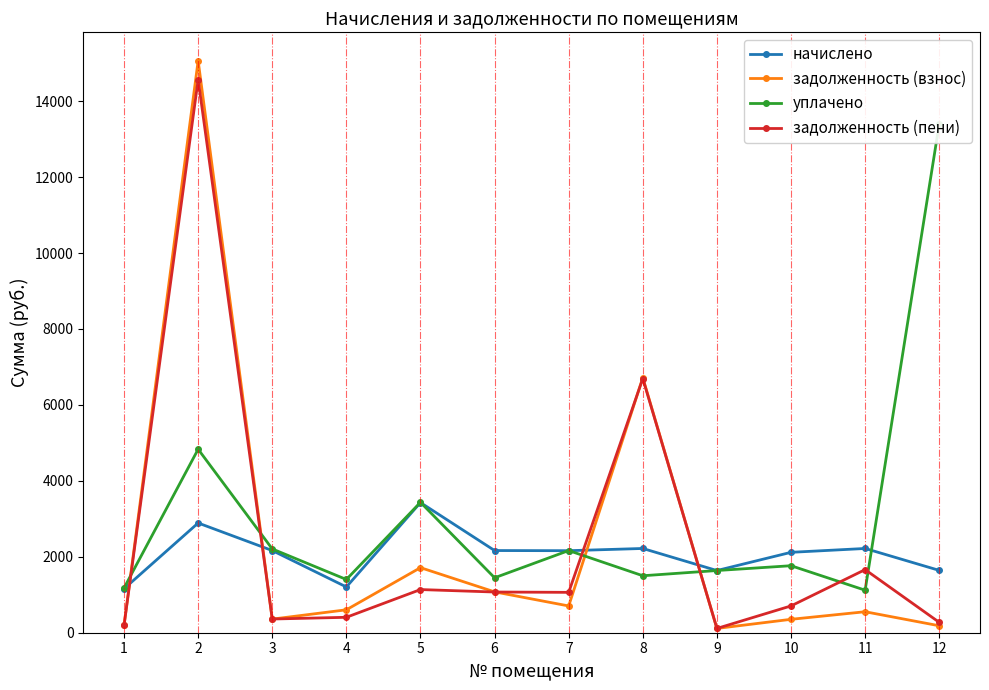

List the labels in order of уплачено value, largest first.

12, 2, 5, 3, 7, 10, 9, 8, 6, 4, 1, 11